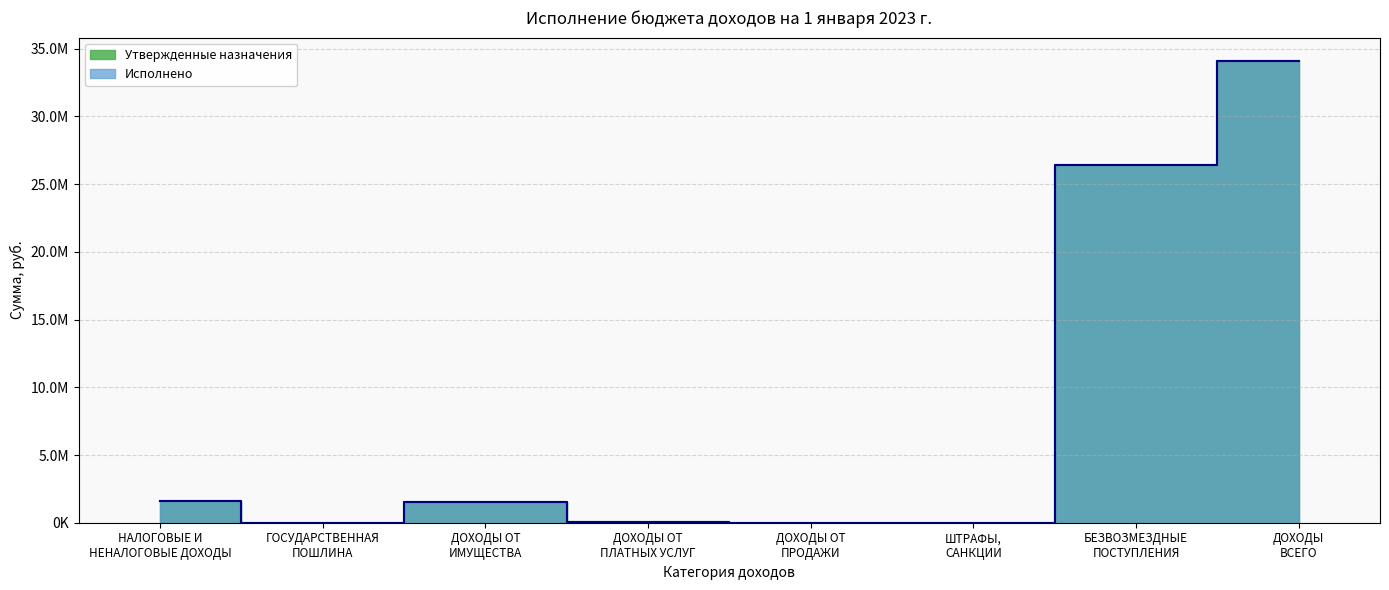

How many times do Исполнено and Утвержденные назначения cross each other?

3